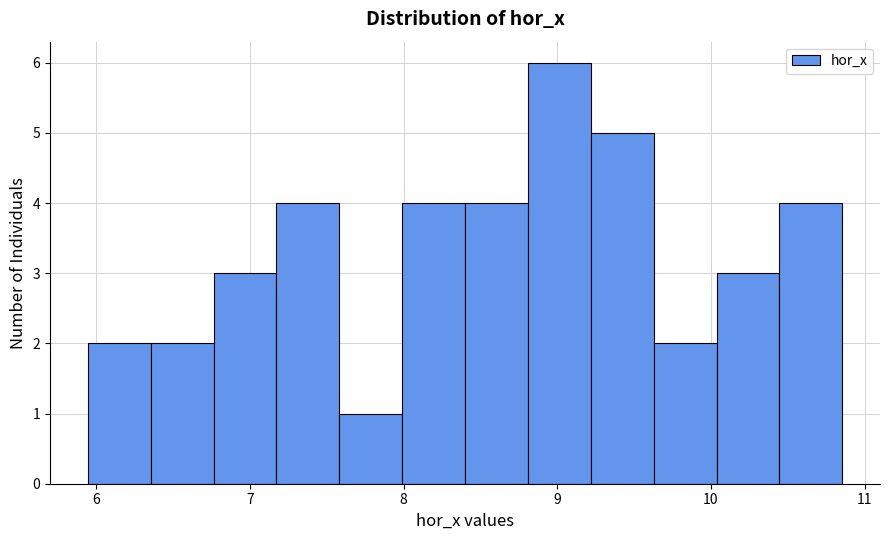

What is the height of the bar covering 8.4 to 8.8 on the x-axis? Neither the bar edges nor the heights are printed on the chart, so give them approximately, as read against the axes.

4